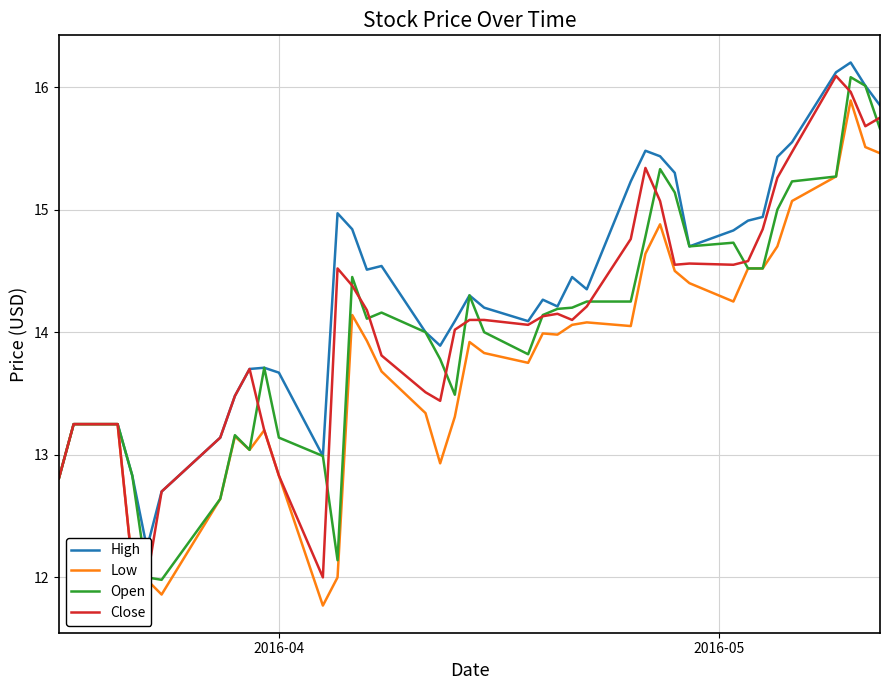

What is the lowest value of the Low series?

11.8